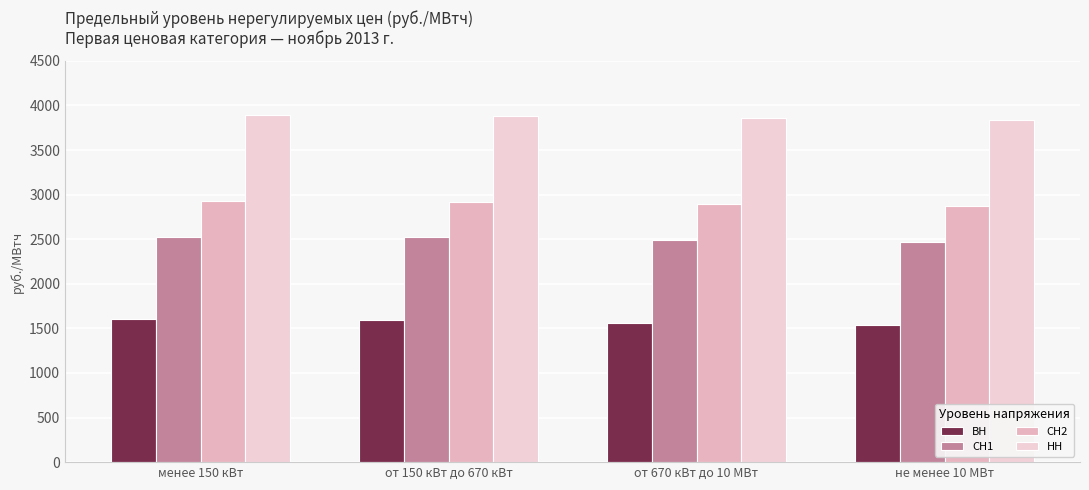

At от 150 кВт до 670 кВт, list the series in order from smallest to largest.

ВН, СН1, СН2, НН